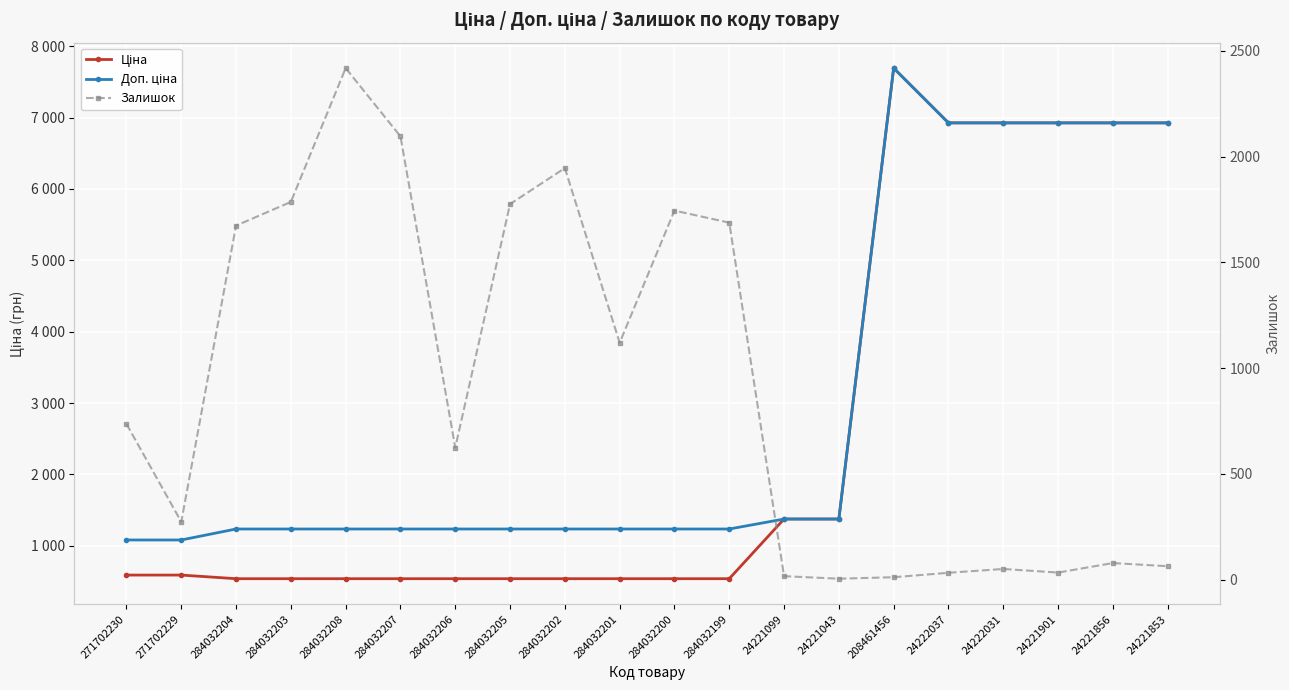

Reading right to left, what are all the values shown in this chart?

Ціна: 6925.7	6925.7	6925.7	6925.7	6925.7	7693.1	1375.4	1375.4	539.0	539.0	539.0	539.0	539.0	539.0	539.0	539.0	539.0	539.0	589.9	589.9
Доп. ціна: 6925.7	6925.7	6925.7	6925.7	6925.7	7693.1	1375.0	1375.0	1235.4	1235.4	1235.4	1235.4	1235.4	1235.4	1235.4	1235.4	1235.4	1235.4	1081.7	1081.7
Залишок: 63.0	78.0	33.0	50.0	32.0	11.0	4.0	16.0	1688.0	1745.0	1120.0	1946.0	1776.0	624.0	2096.0	2419.0	1786.0	1674.0	273.0	736.0